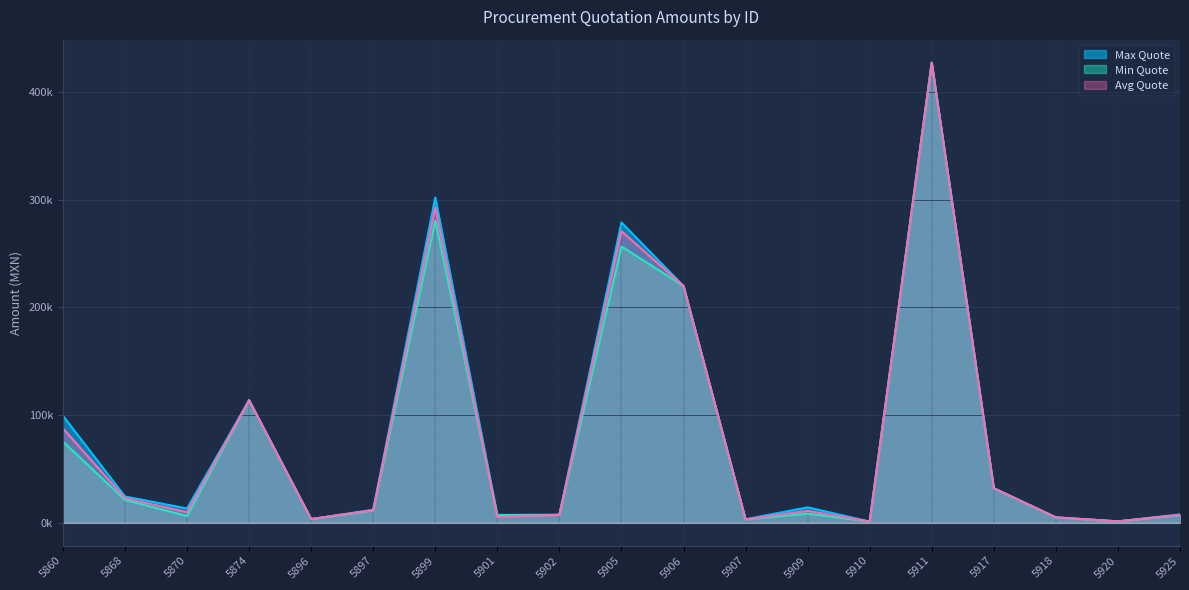

Is the value of Max Quote at 5874 greater than the value of Avg Quote at 5910?

Yes